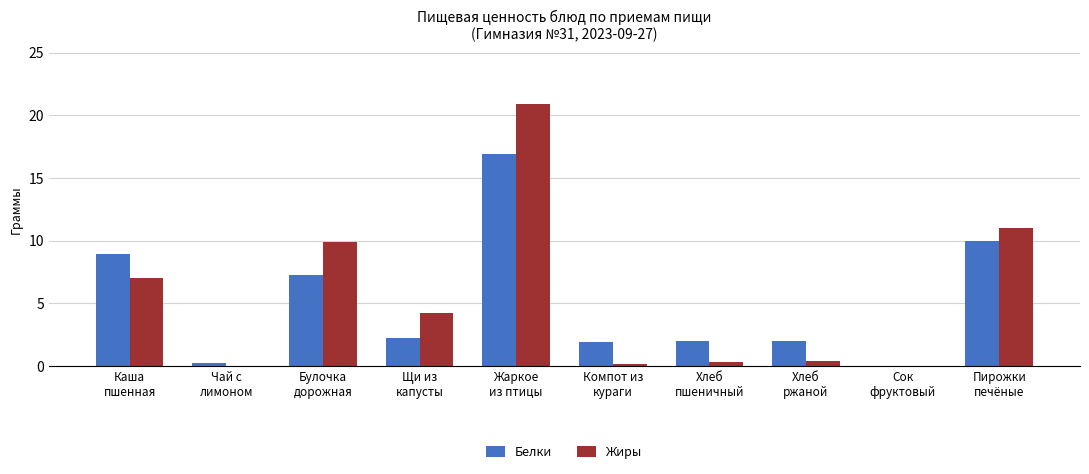

The Жиры series shows 20.9 at Жаркое
из птицы. True or false?

True